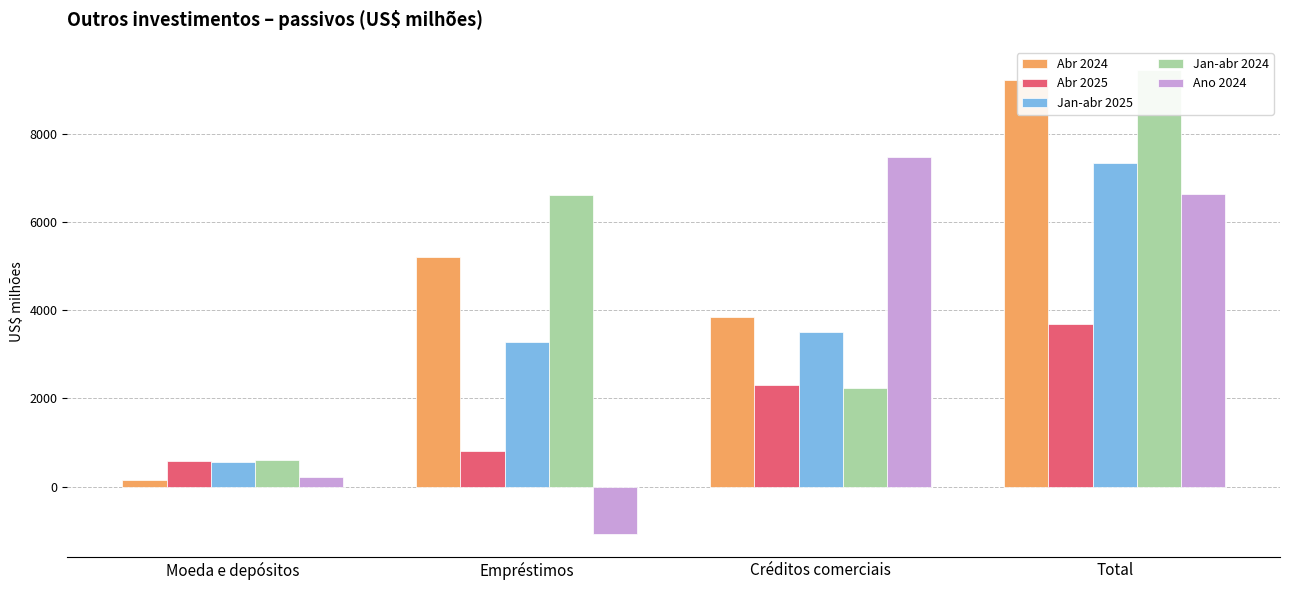

What is the difference between the maximum and minimum values in the Jan-abr 2024 series?

8854.0